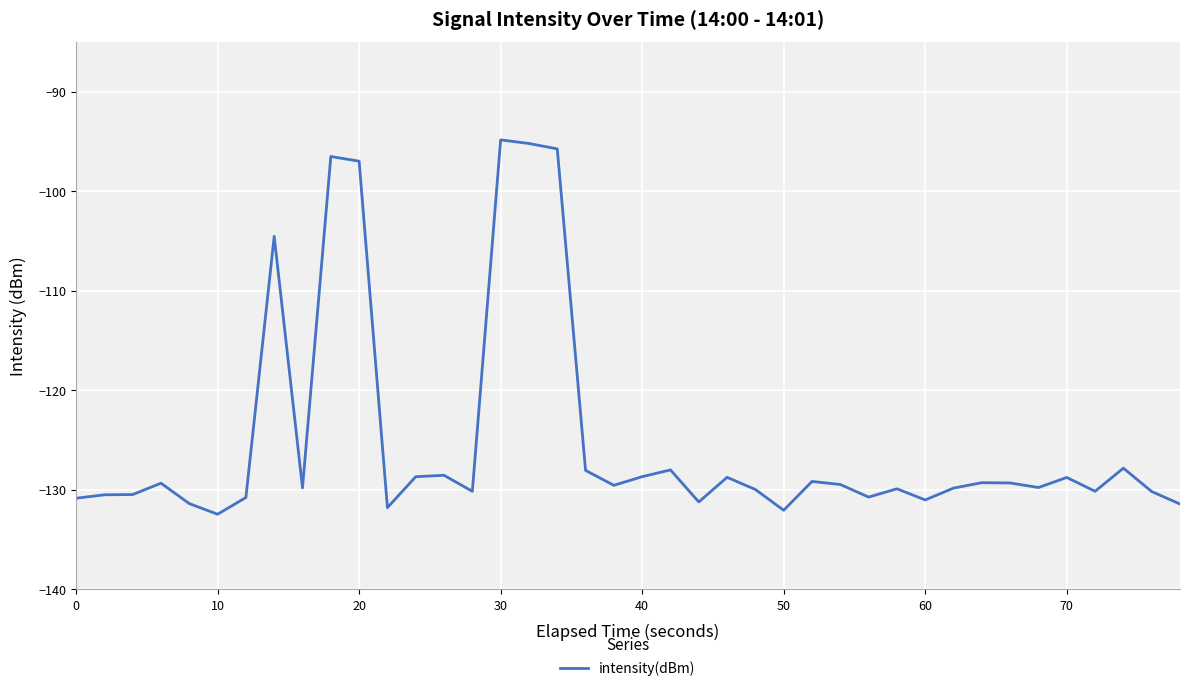

What is the difference between the maximum and minimum values?

37.6